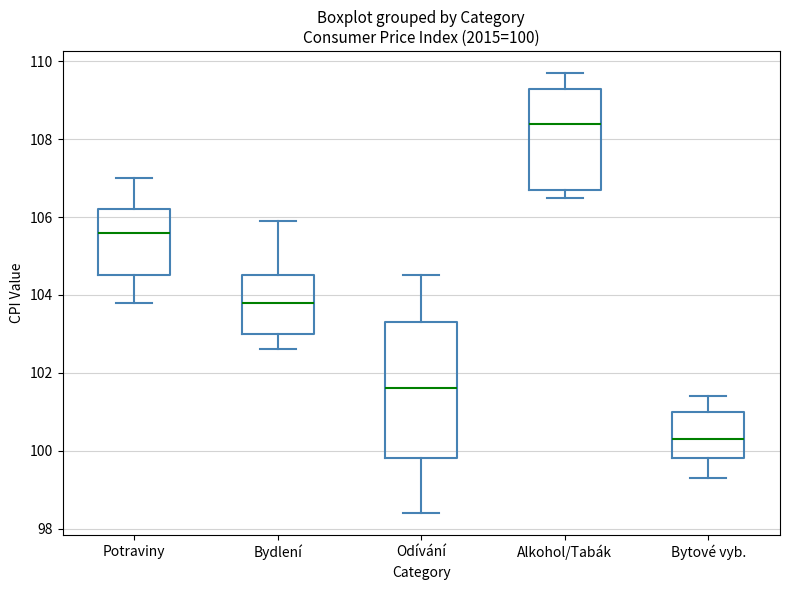

Which box has the lowest median line?

Bytové vyb.